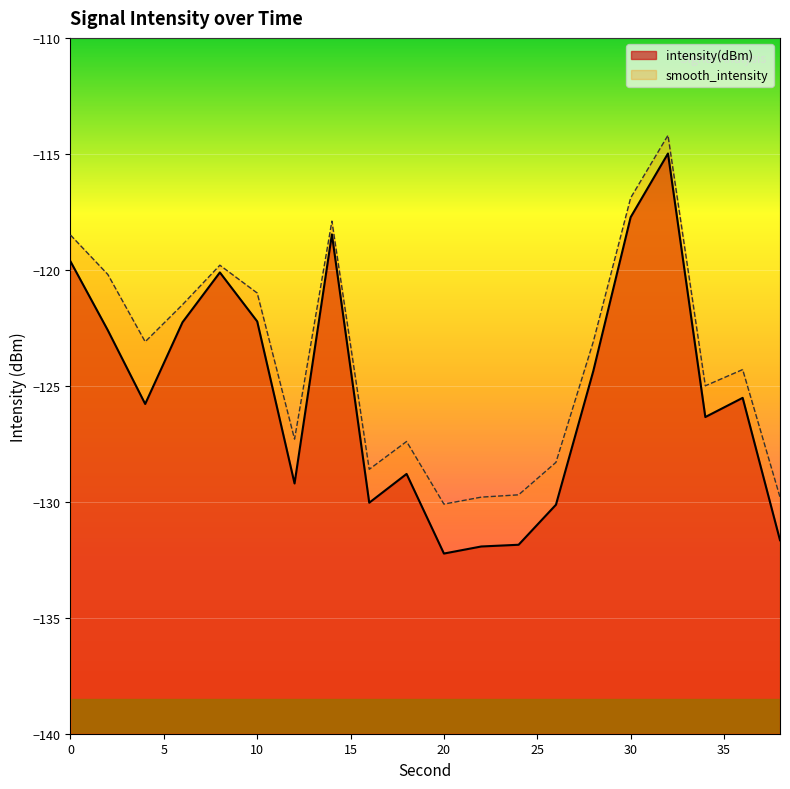

Rank the series by their maximum value, from highest to lowest.

smooth_intensity, intensity(dBm)